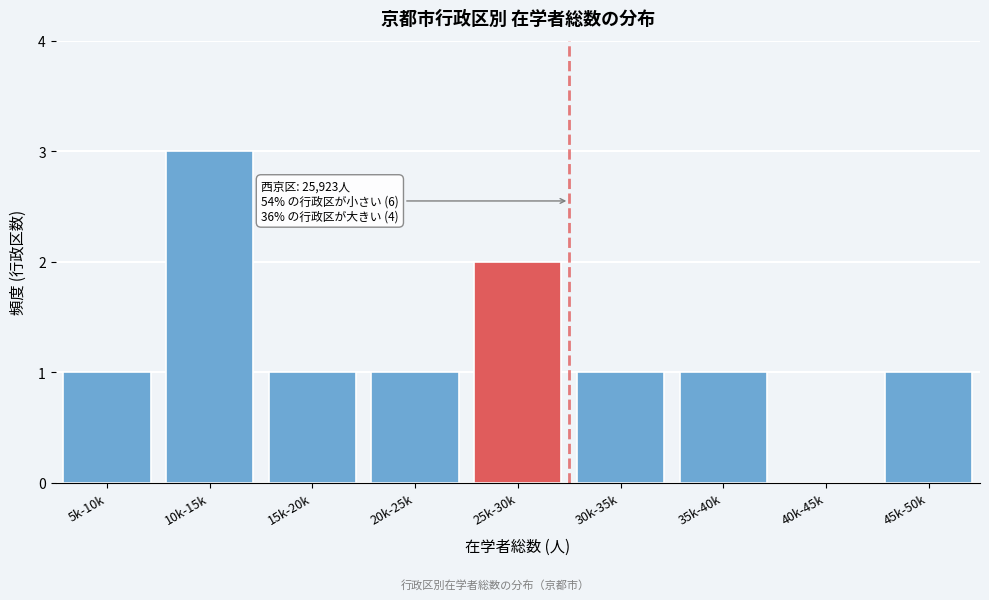

Reading left to right, transcribe all the data shown in this chart.

5k-10k=1	10k-15k=3	15k-20k=1	20k-25k=1	25k-30k=2	30k-35k=1	35k-40k=1	40k-45k=0	45k-50k=1